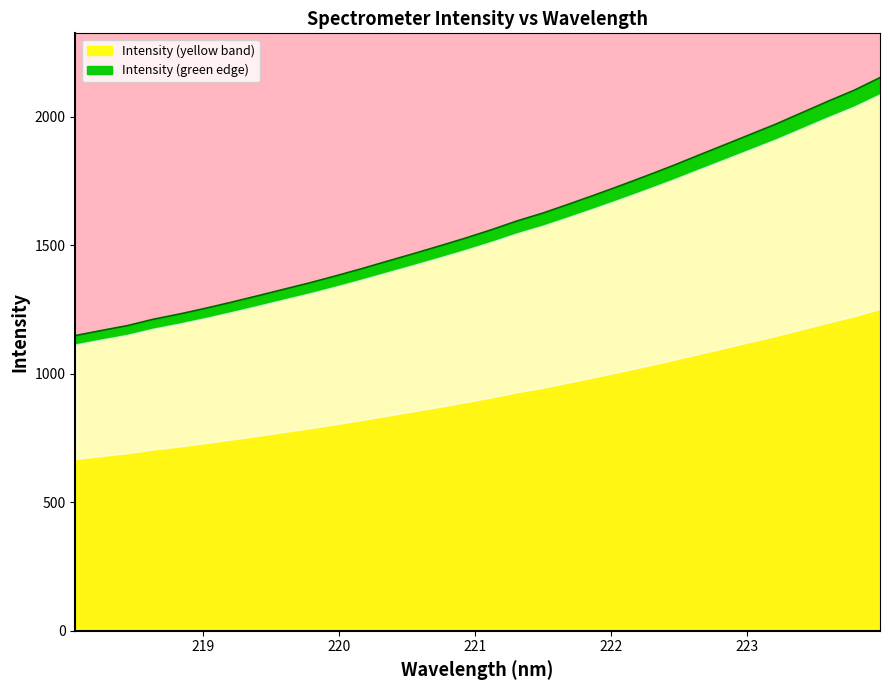

Reading left to right, extract all data points from this chart.

1148.7	1168.3	1187.3	1212.1	1232.3	1254.6	1278.3	1302.9	1328.2	1353.3	1380.3	1408.3	1437.7	1466.8	1496.7	1527.3	1559.7	1594.4	1625.2	1660.1	1695.8	1732.5	1770.6	1809.3	1850.3	1890.7	1931.3	1972.2	2016.4	2060.6	2103.0	2152.4